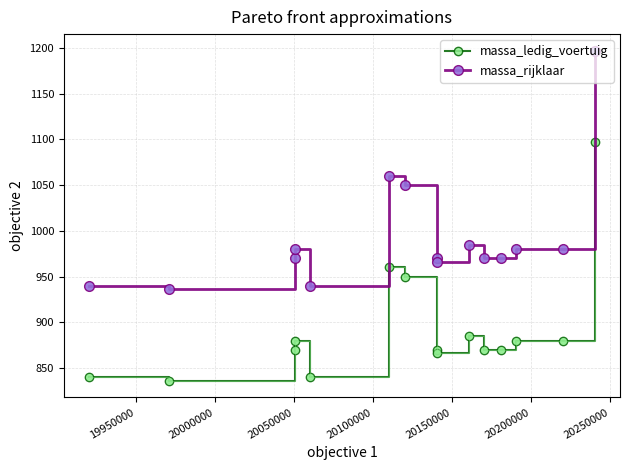

What is the sum of all massa_ledig_voertuig values?

13394